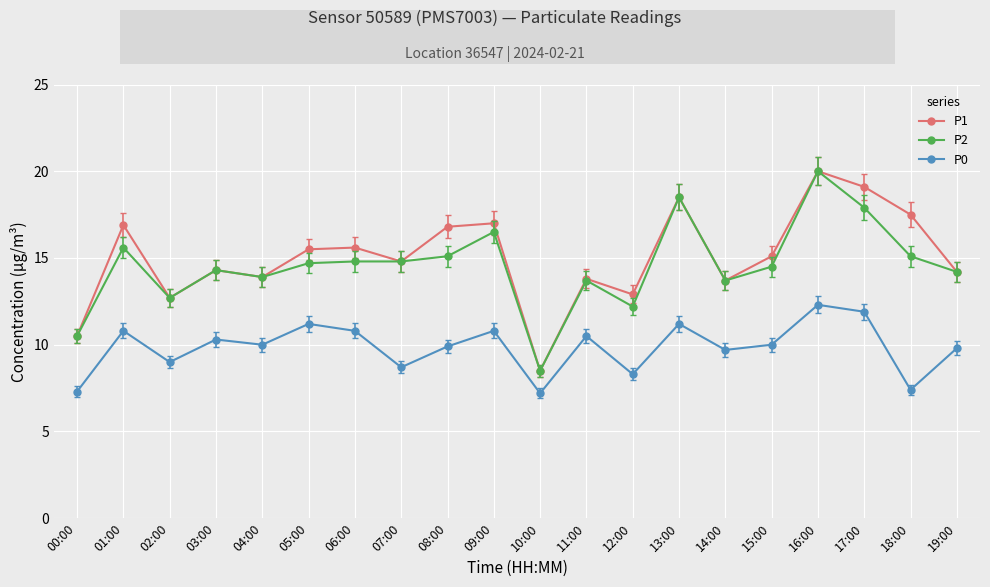

In P0, how many points are lower than both neighbors (excluding endpoints)?

7